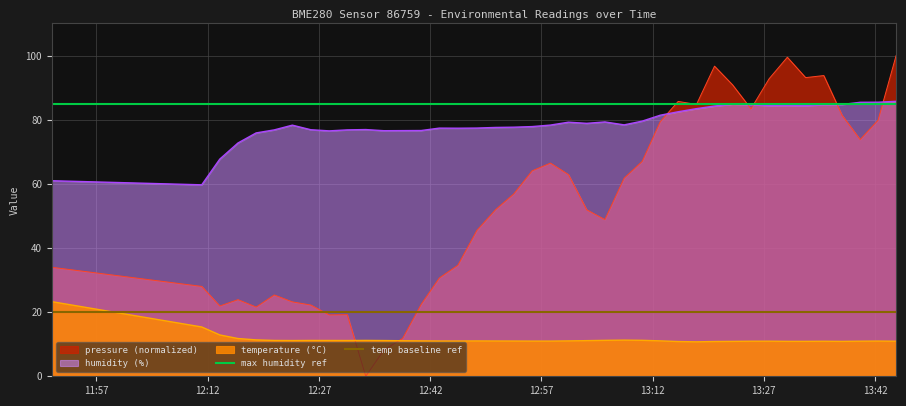

What is the highest value of the pressure (normalized) series?

100.0